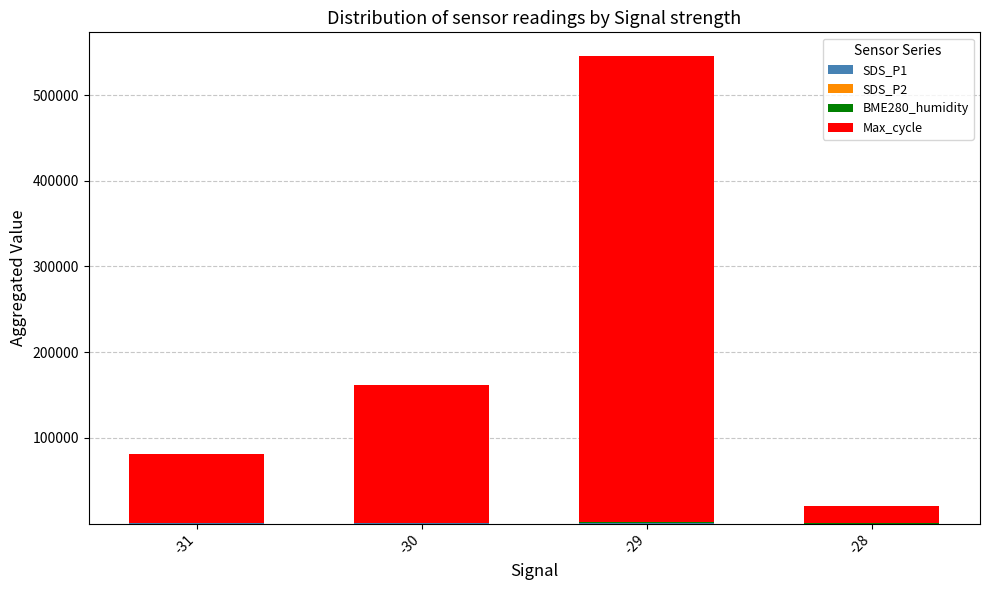

At which category is the sum across all series the highest?

-29